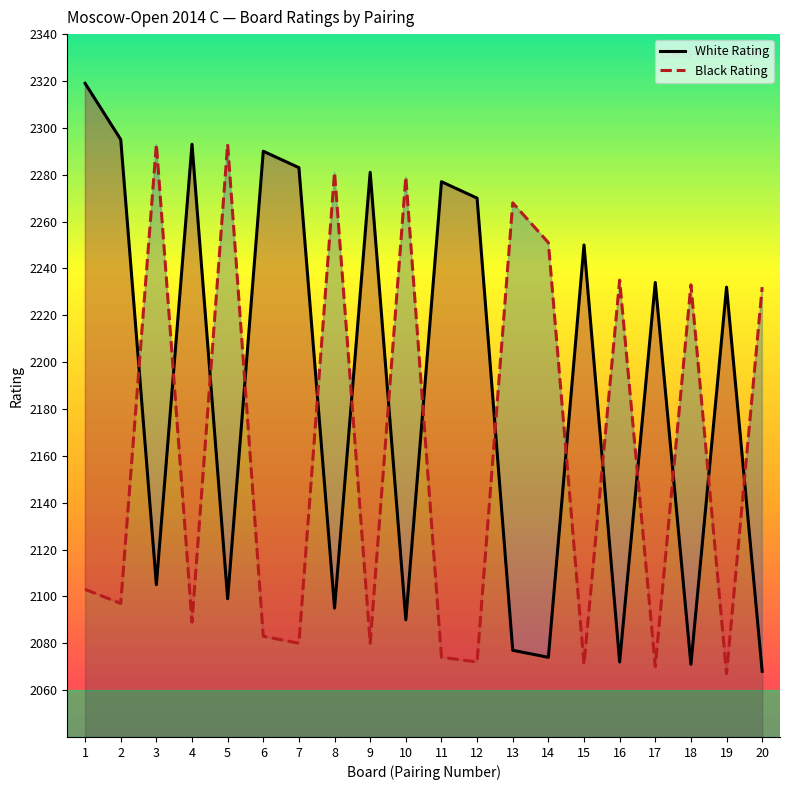

What is the sum of the Black Rating values at 19 and 14?

4318